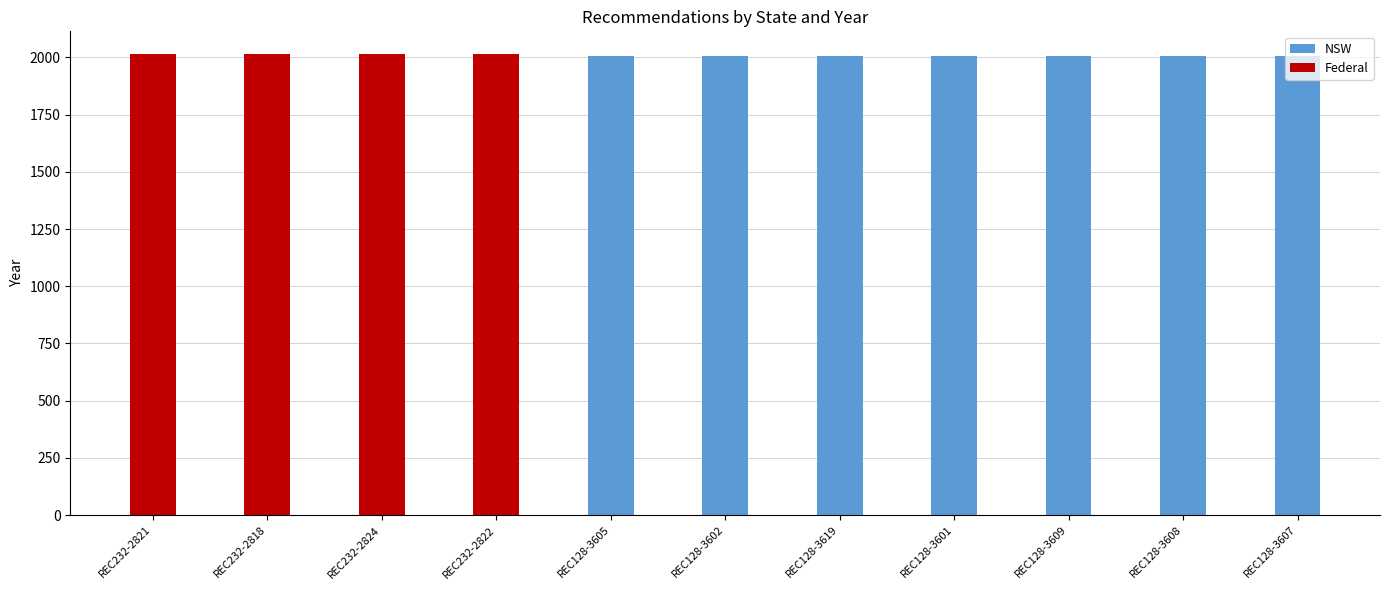

The NSW series shows 3490 at REC128-3602. True or false?

False